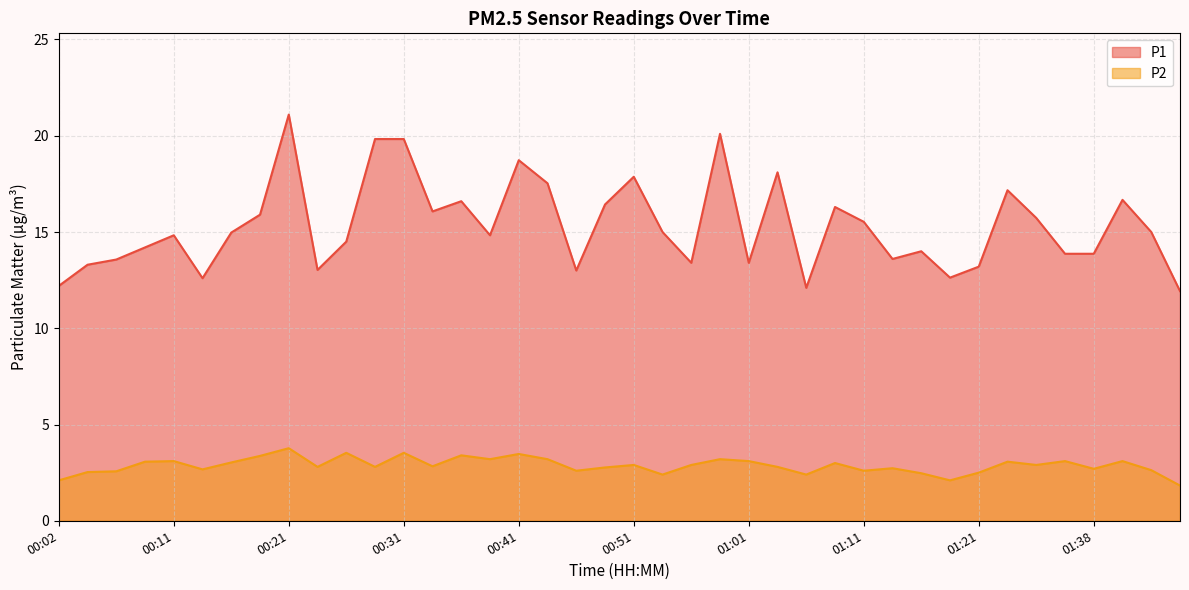

At which label does P2 reach its minimum?

01:45